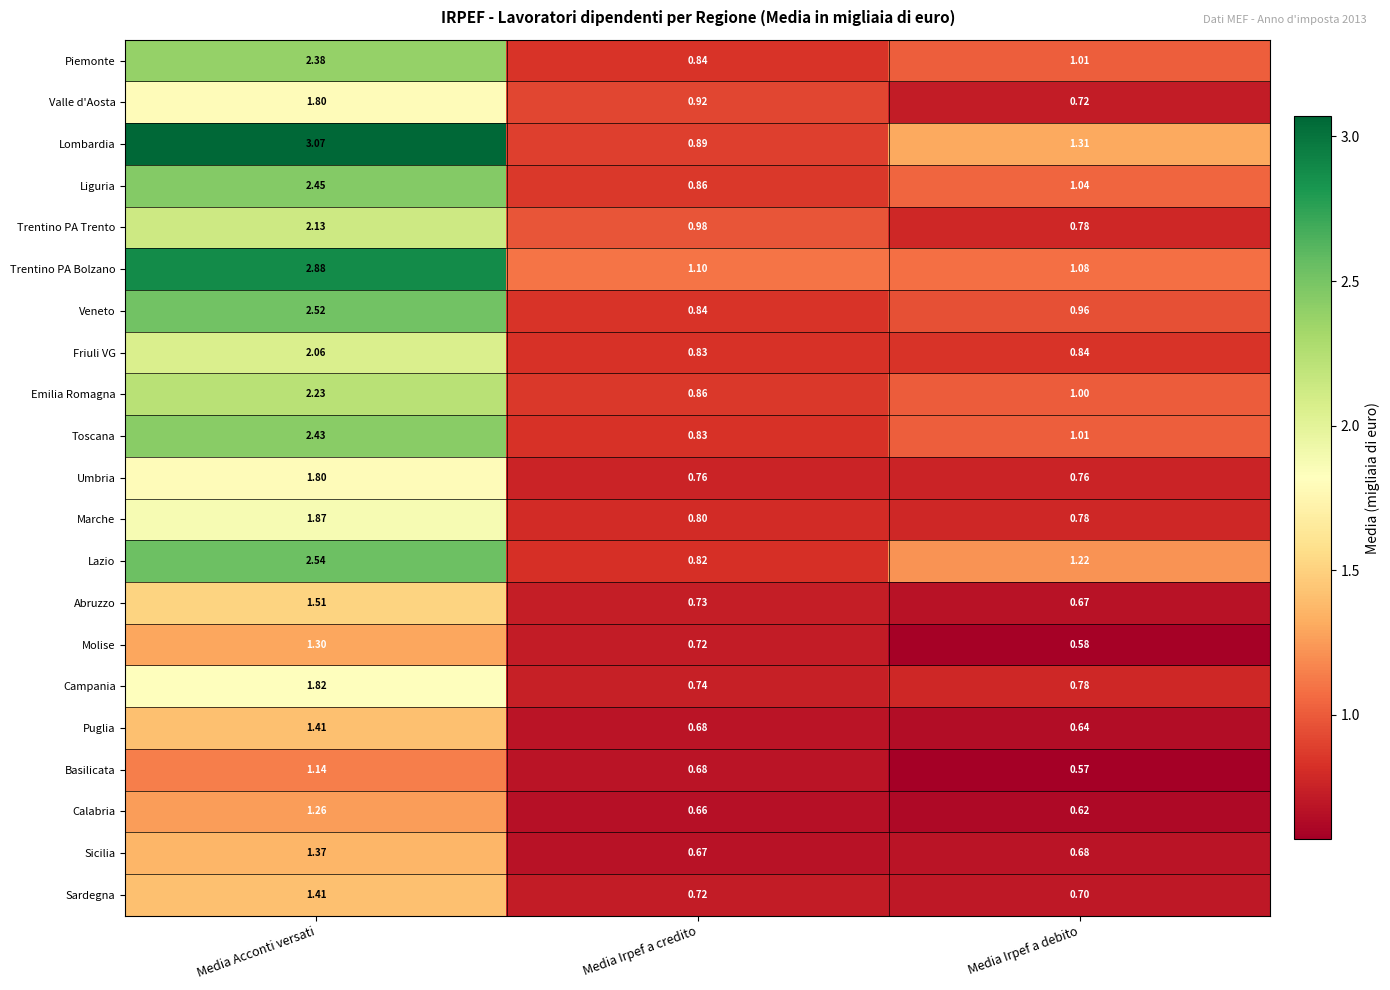

Which series changed the most between Media Acconti versati and Media Irpef a credito?

Lombardia